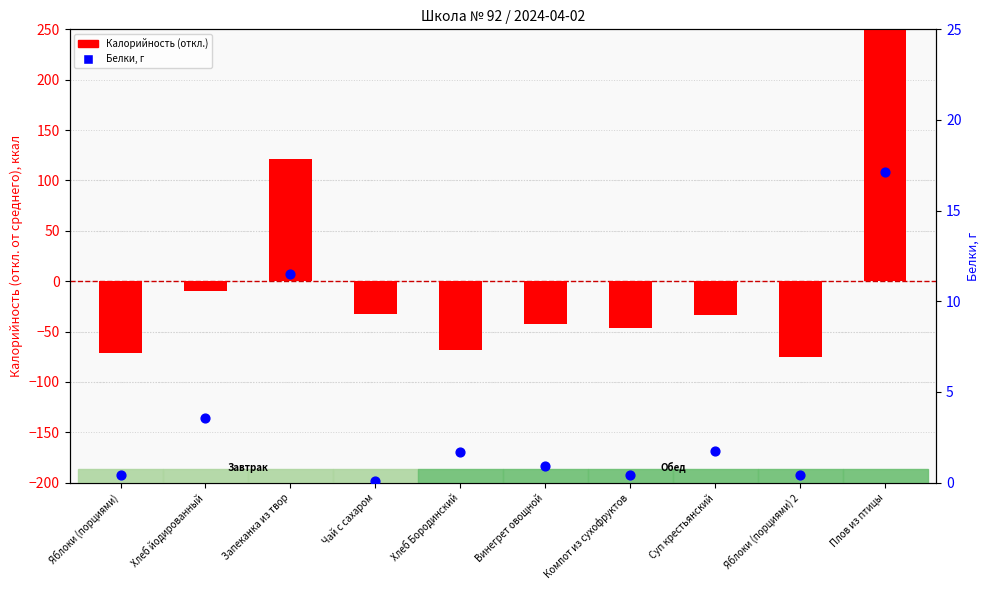

What are all the series names shown in the legend?

Калорийность (отклонение), Белки, г